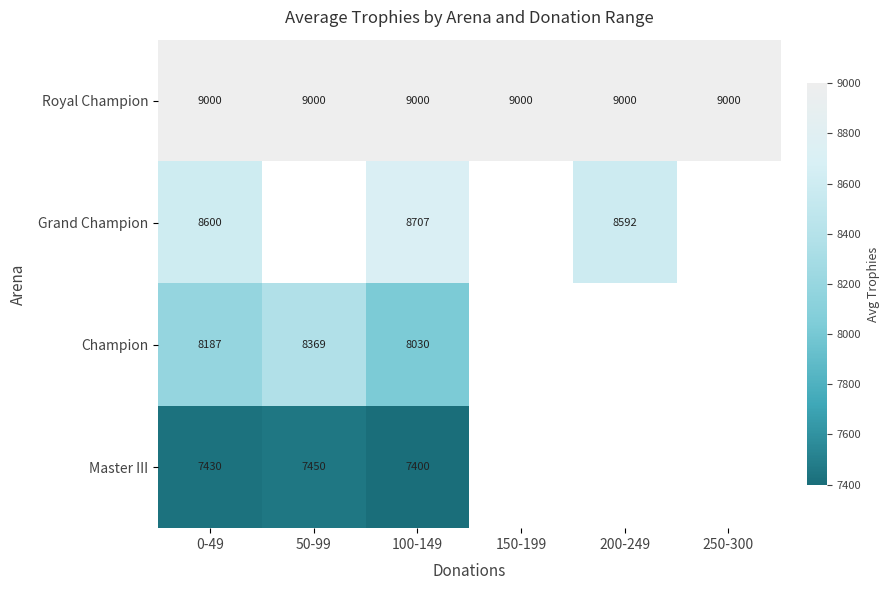

What is the minimum value for Royal Champion?

9000